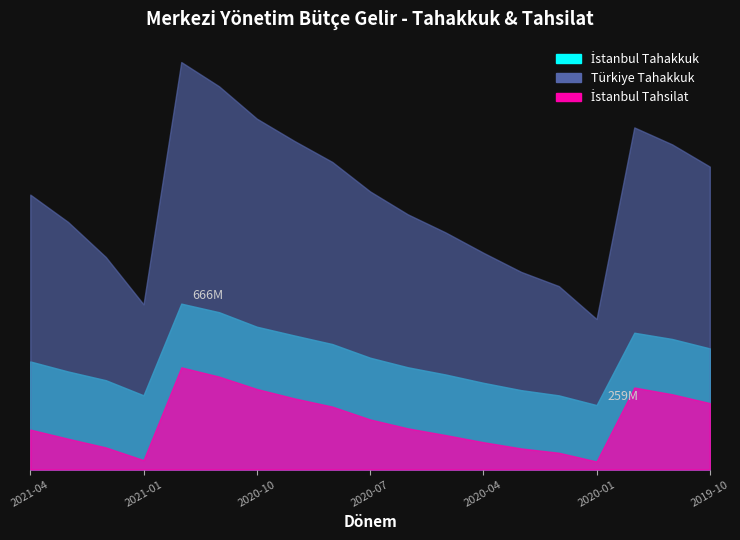

What are all the series names shown in the legend?

İstanbul Tahakkuk, Türkiye Tahakkuk, İstanbul Tahsilat